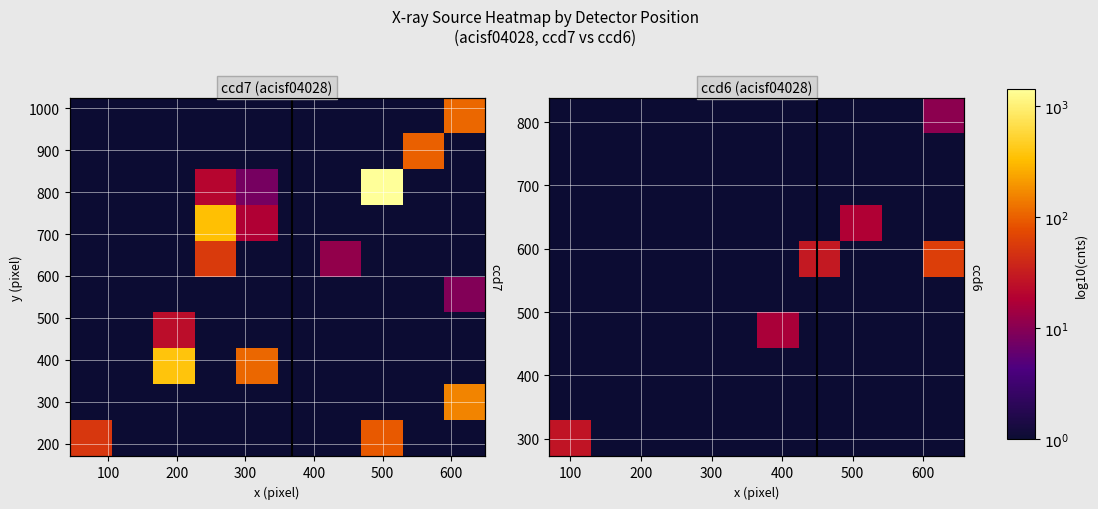

Is it true that row_0 equals 0.0 at 500?

True